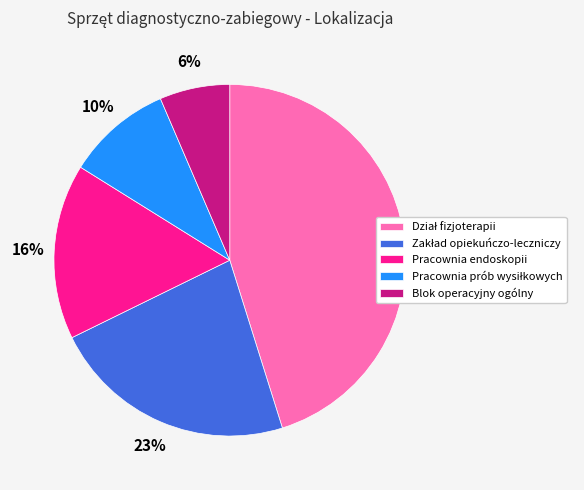

Does any single category account for the majority?

No